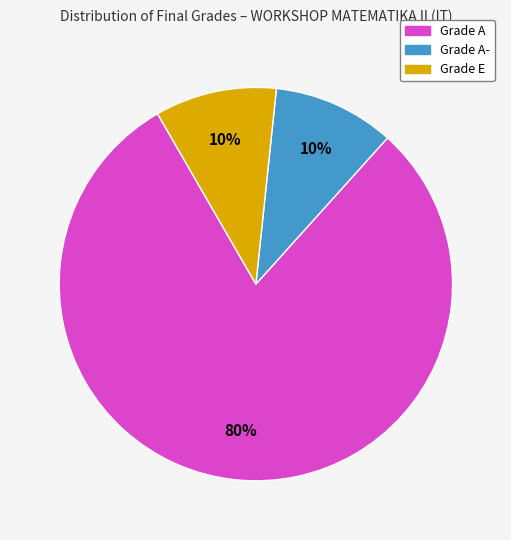

To the nearest percent, what is the difference between the largest and smallest slice percentages?

70%